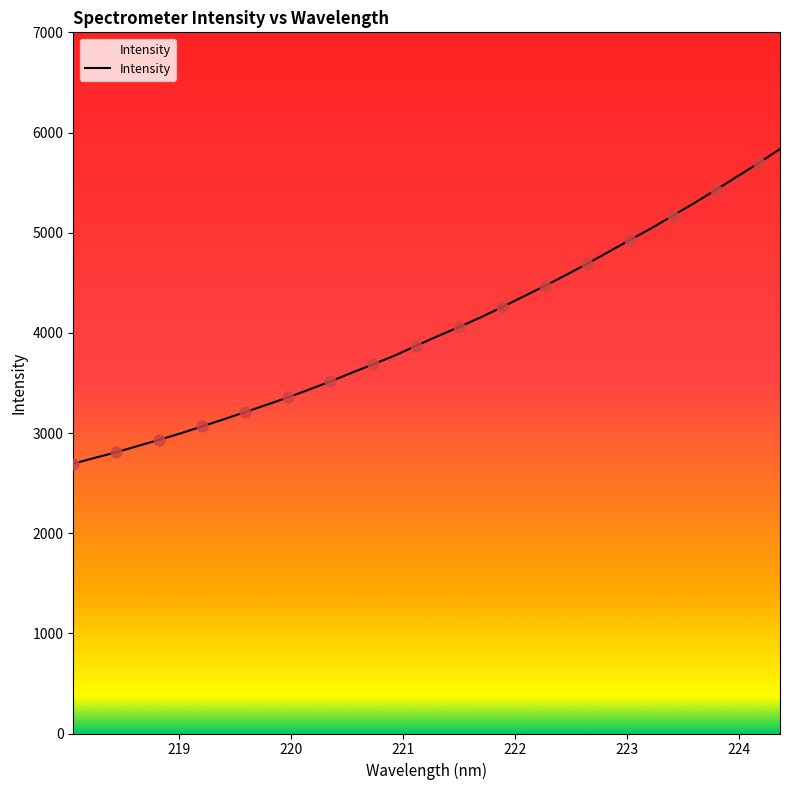

What is the minimum value shown in the chart?

2694.0